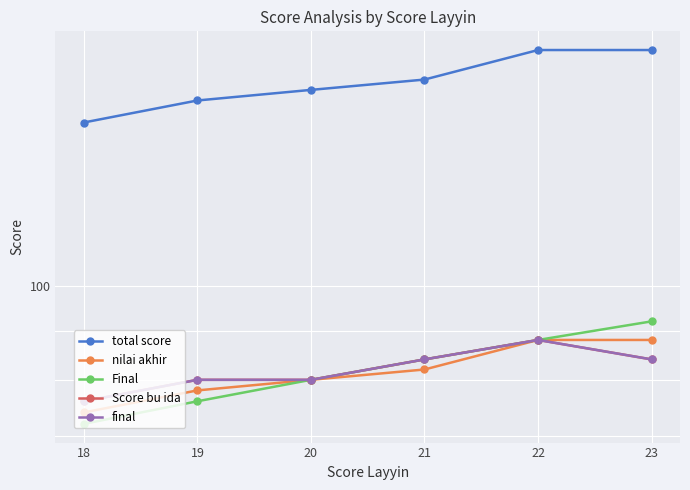

How many interior local peaks does the final series have?

1